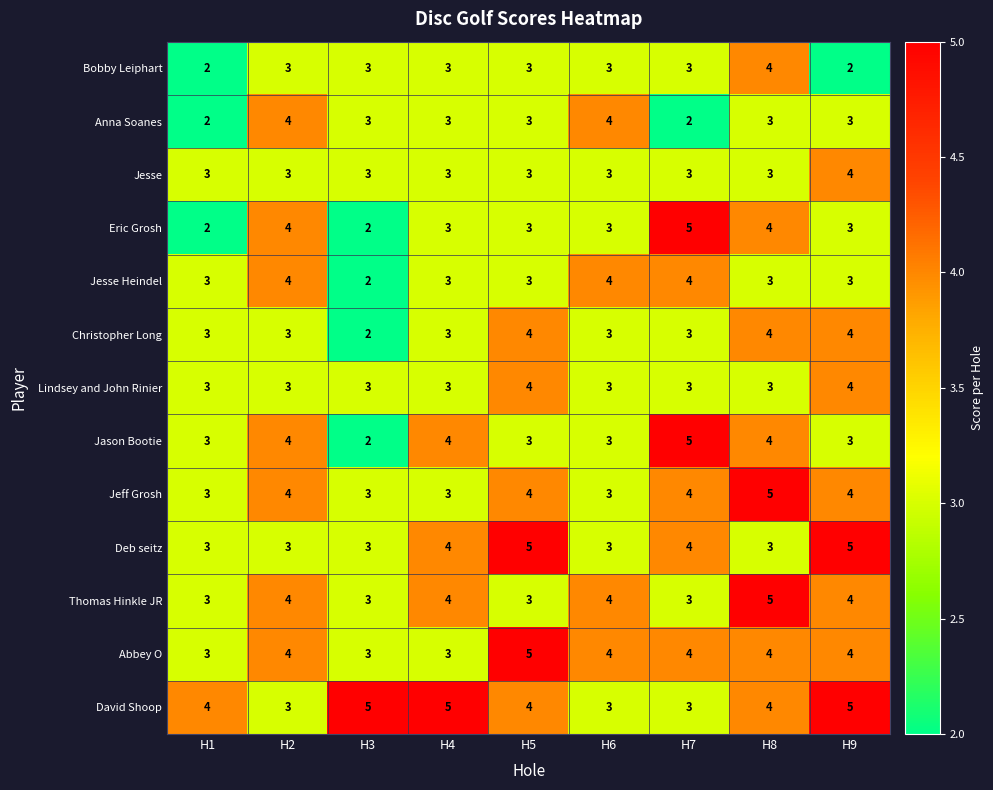

Between H4 and H8, which series saw the biggest shift?

Jeff Grosh